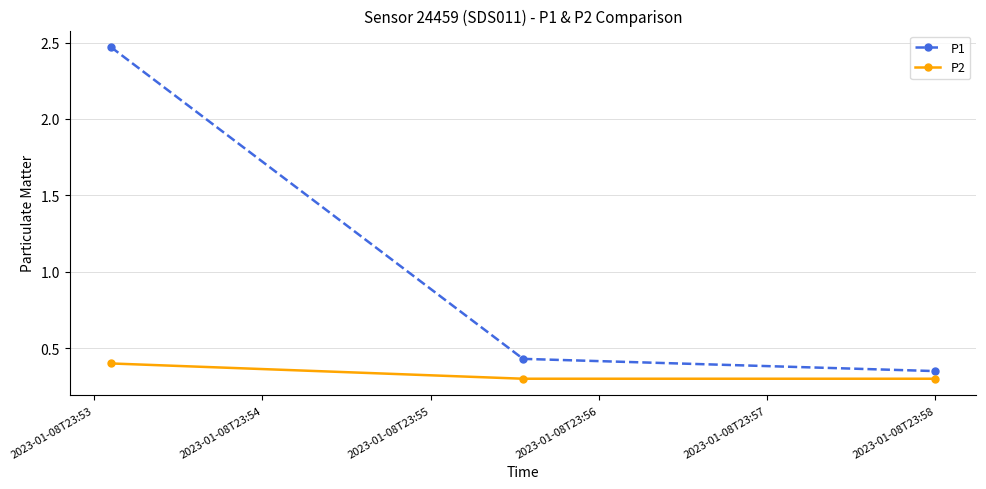

What is the difference between the maximum and minimum values in the P1 series?

2.1